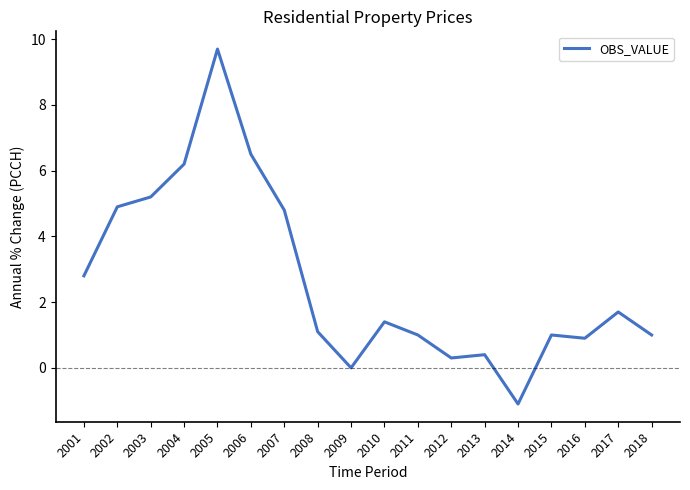

The chart shows a value of 1.8 at 2003. True or false?

False